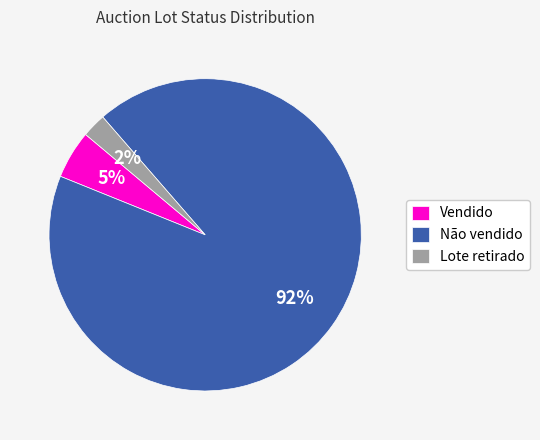

Does Vendido account for over 50% of the chart?

No